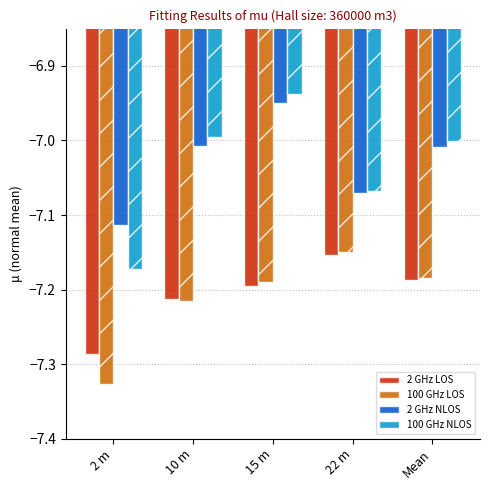

Between 2 m and Mean, which series saw the biggest shift?

100 GHz NLOS